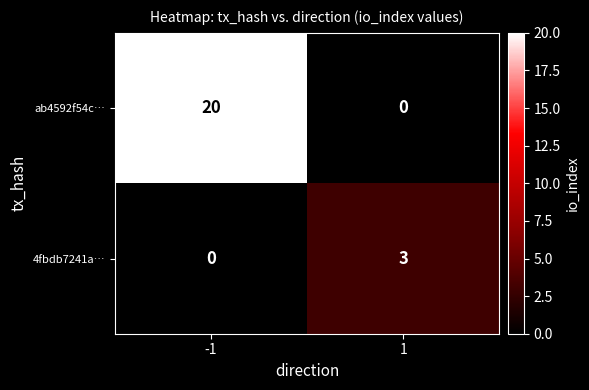

Reading left to right, extract all data points from this chart.

ab4592f54c…: -1=20	1=0
4fbdb7241a…: -1=0	1=3